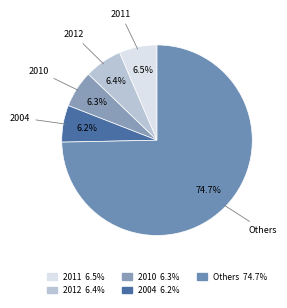

How many slices are in this pie chart?

5